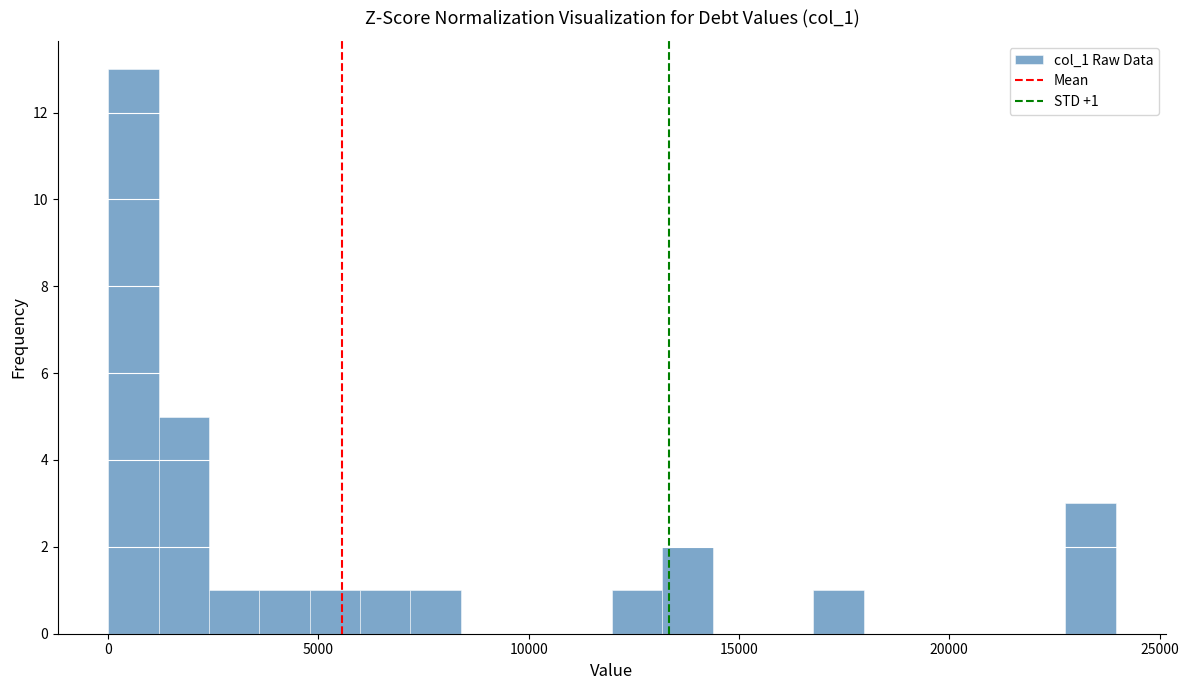

Around what value on the x-axis is the tallest bar? Give the approximate position of its centre, as read against the axis.

500